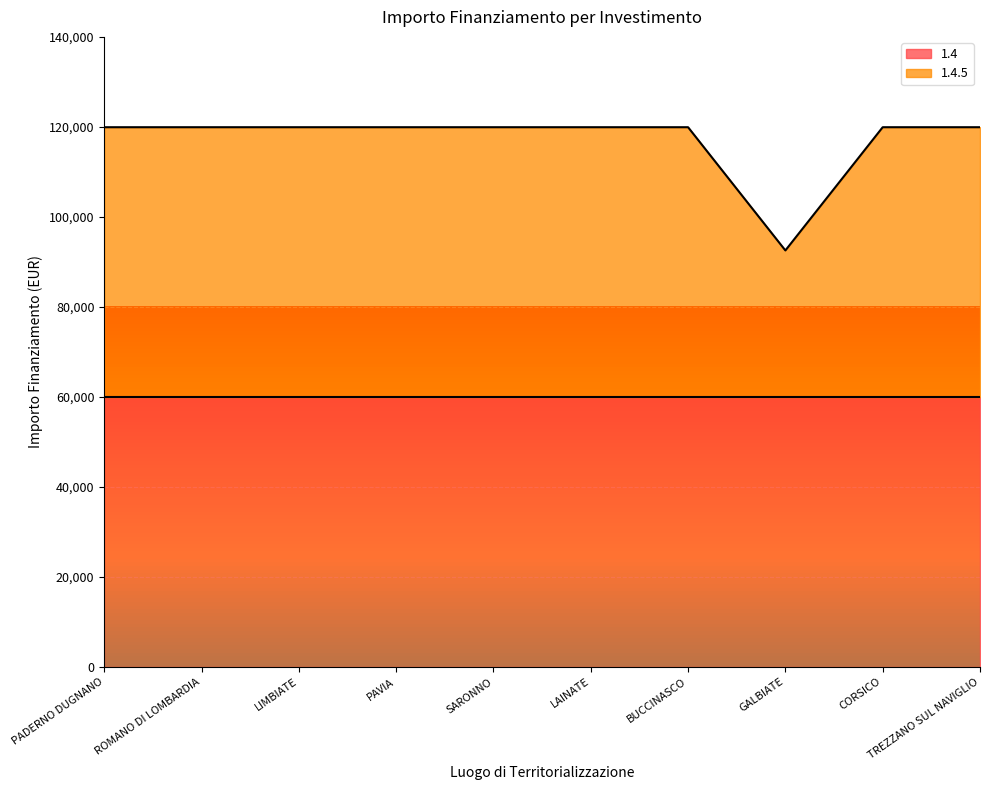

At which label is the value closest to 106243?

GALBIATE